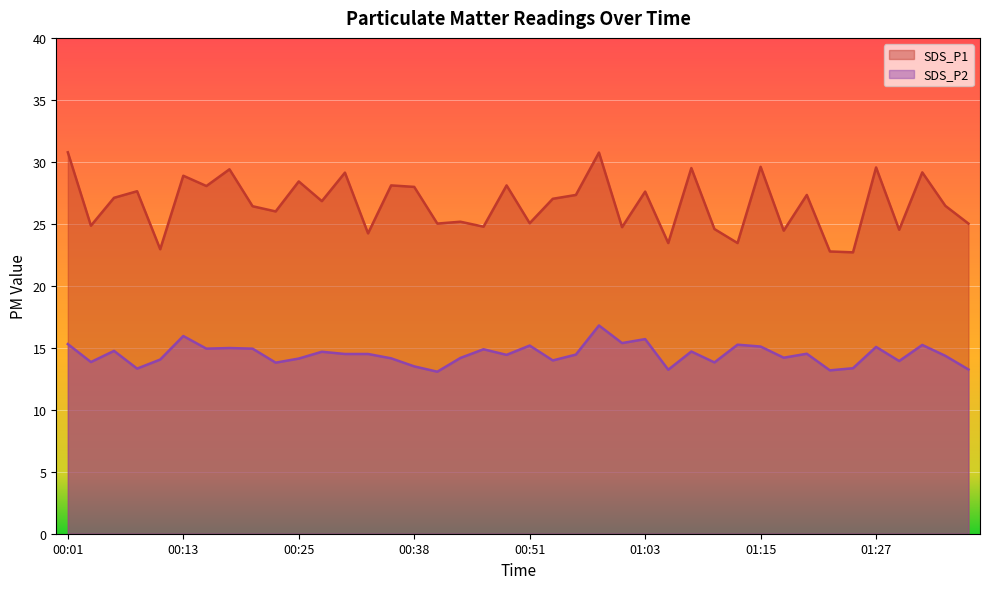

What is the sum of the SDS_P2 values at 00:25 and 01:10?

28.0